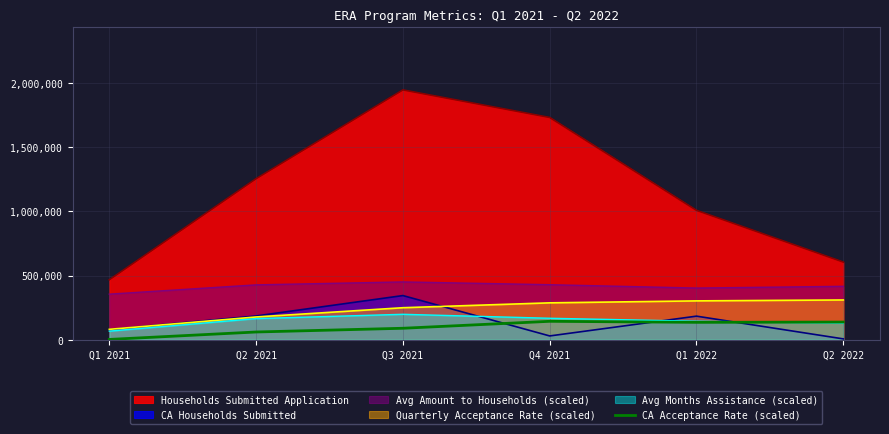

Which series has the widest spread of values?

Households Submitted Application